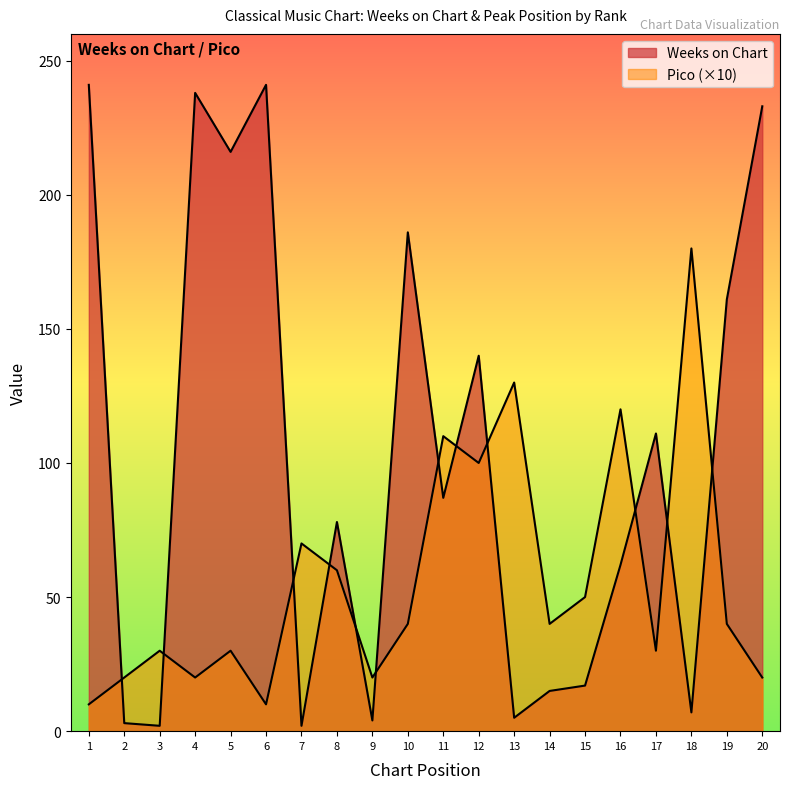

Reading left to right, transcribe all the data shown in this chart.

Weeks on Chart: 241	3	2	238	216	241	2	78	4	186	87	140	5	15	17	62	111	7	161	233
Pico: 10	20	30	20	30	10	70	60	20	40	110	100	130	40	50	120	30	180	40	20